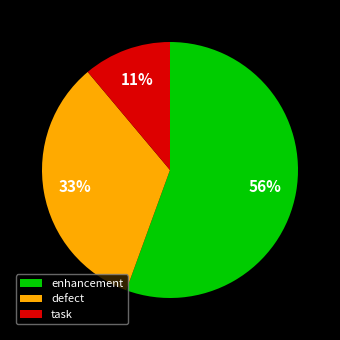

To the nearest percent, what portion does enhancement represent?

56%